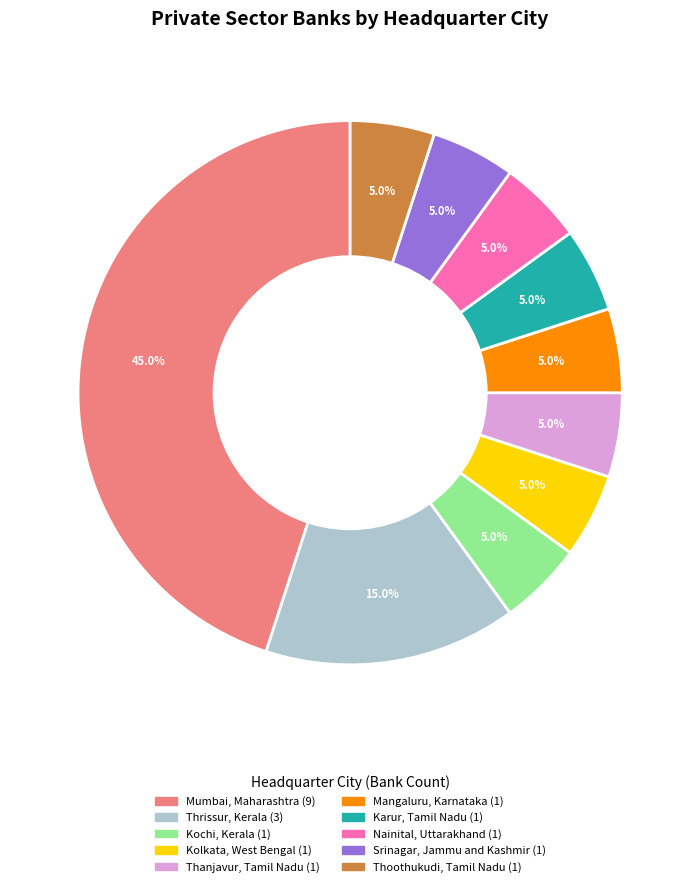

Count the number of slices in the pie.

10